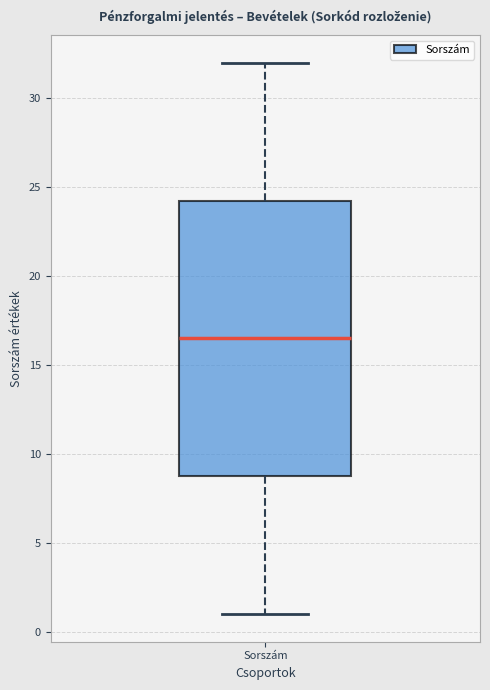

Where does the upper whisker of the box for Sorszám end on the y-axis? The values are not printed on the chart, so give them approximately, as read against the axis.

32.0